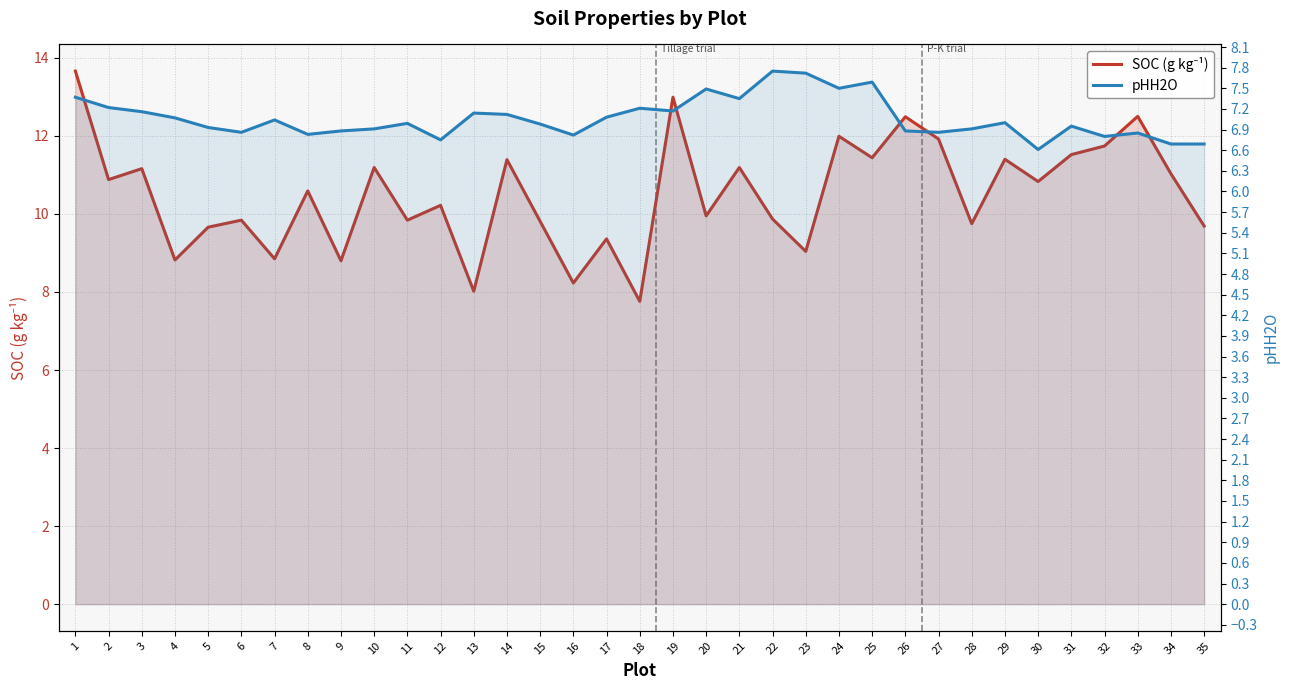

At how many categories does at least one series exceed 11?

15